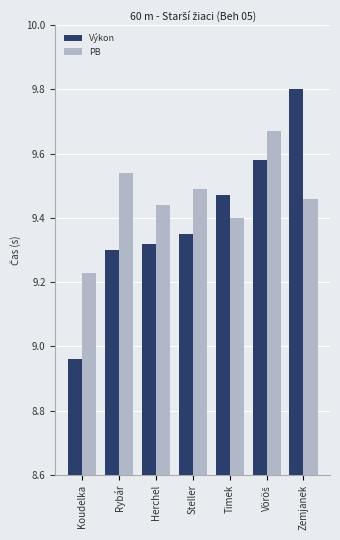

List the series in order of their peak value, lowest first.

PB, Výkon